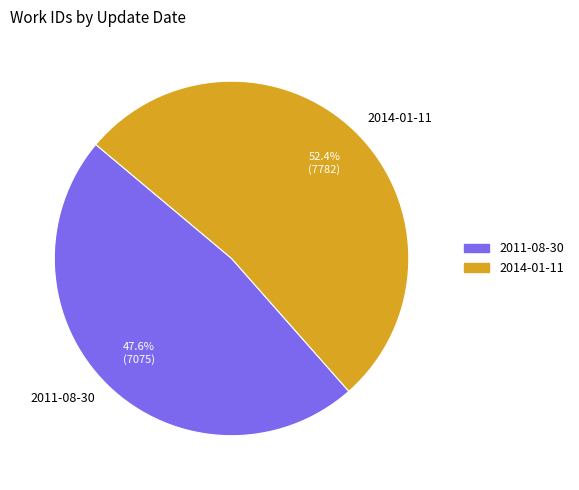

To the nearest percent, what percentage of the pie is 2011-08-30?

48%